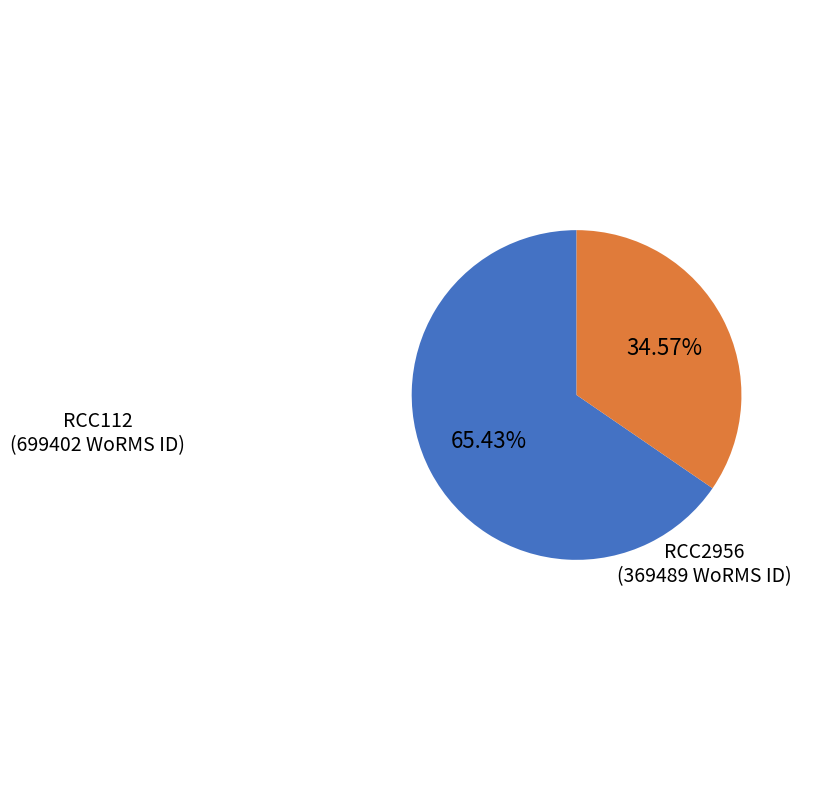

Does any single category account for the majority?

Yes